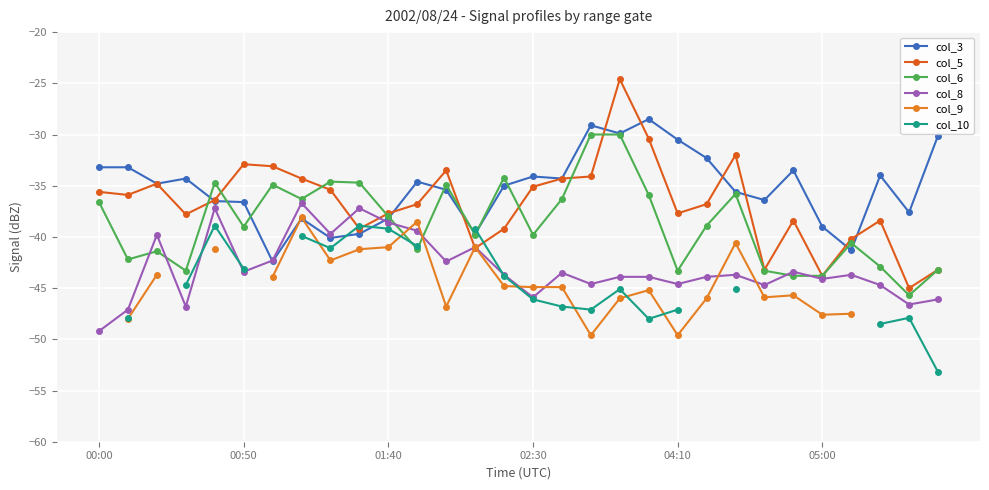

At which category does the chart reach its minimum across all series?

29